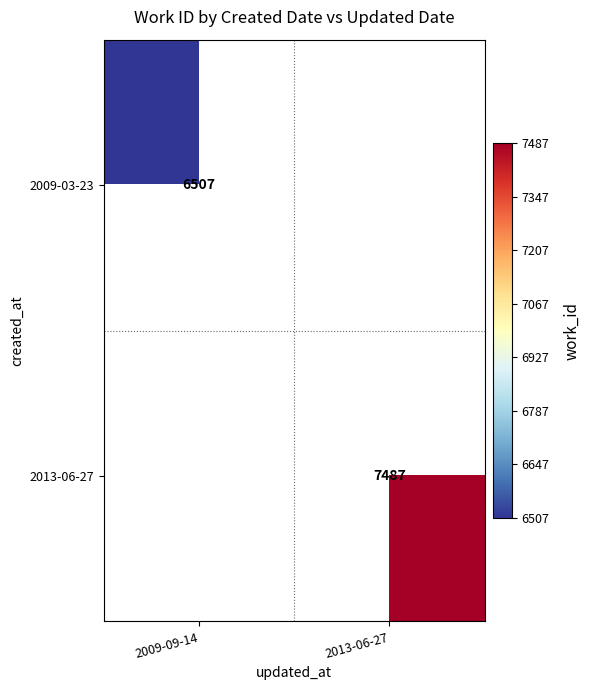

The 2009-03-23 series shows 3054 at 2009-09-14. True or false?

False